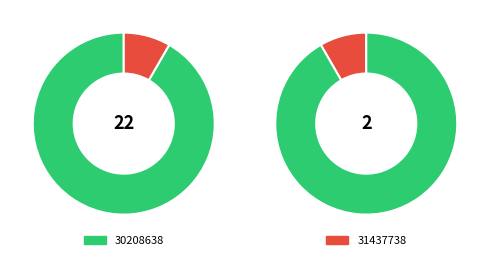

Count the number of slices in the pie.

2